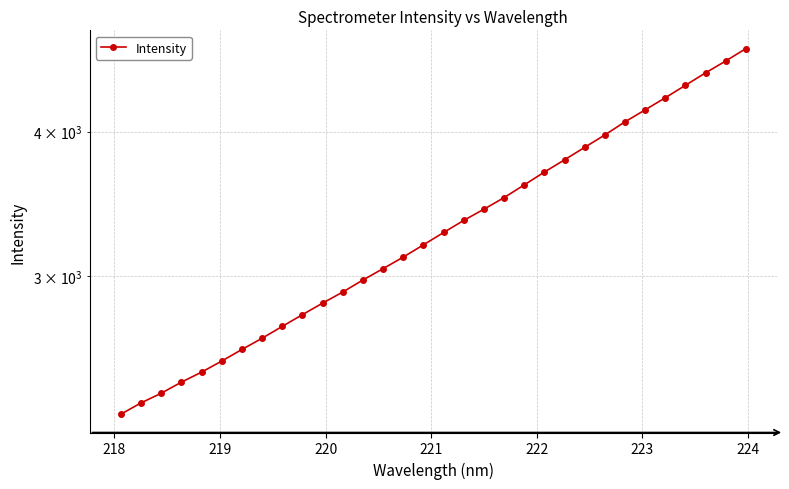

Reading right to left, list all the values displayed in this chart.

4721.5	4606.5	4498.9	4388.3	4280.8	4178.4	4079.9	3974.8	3877.5	3782.2	3690.8	3597.5	3507.3	3427.1	3351.5	3271.5	3192.1	3114.9	3043.9	2975.8	2905.1	2841.5	2776.8	2712.6	2649.1	2590.4	2531.3	2475.9	2426.8	2373.7	2328.4	2276.6